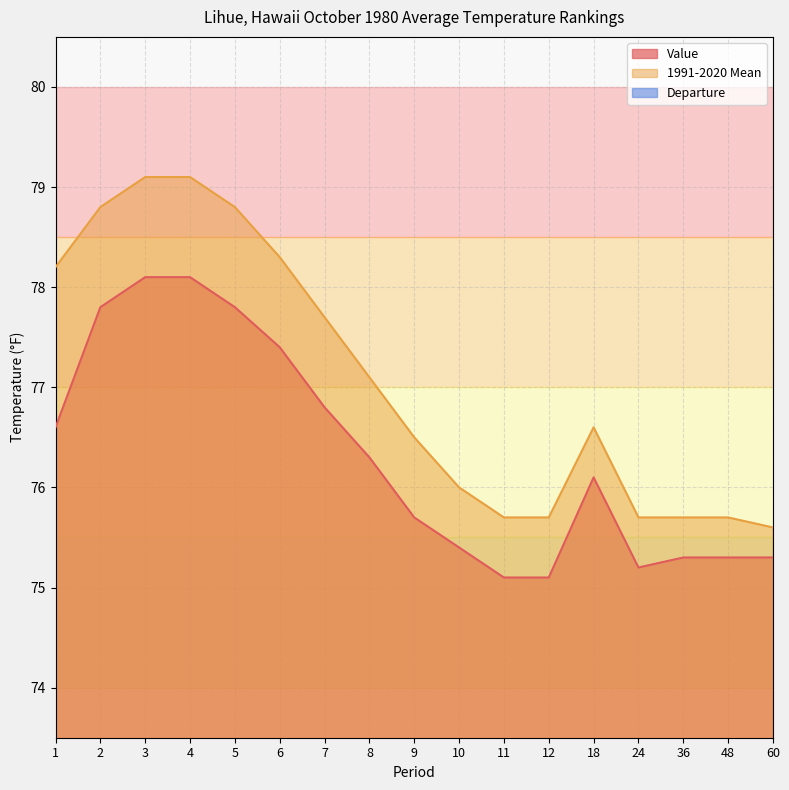

What are all the series names shown in the legend?

Value, 1991-2020 Mean, Departure